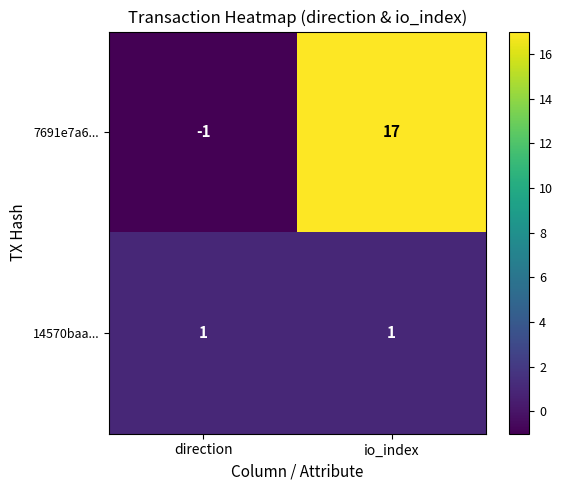

At which category is the sum across all series the highest?

io_index